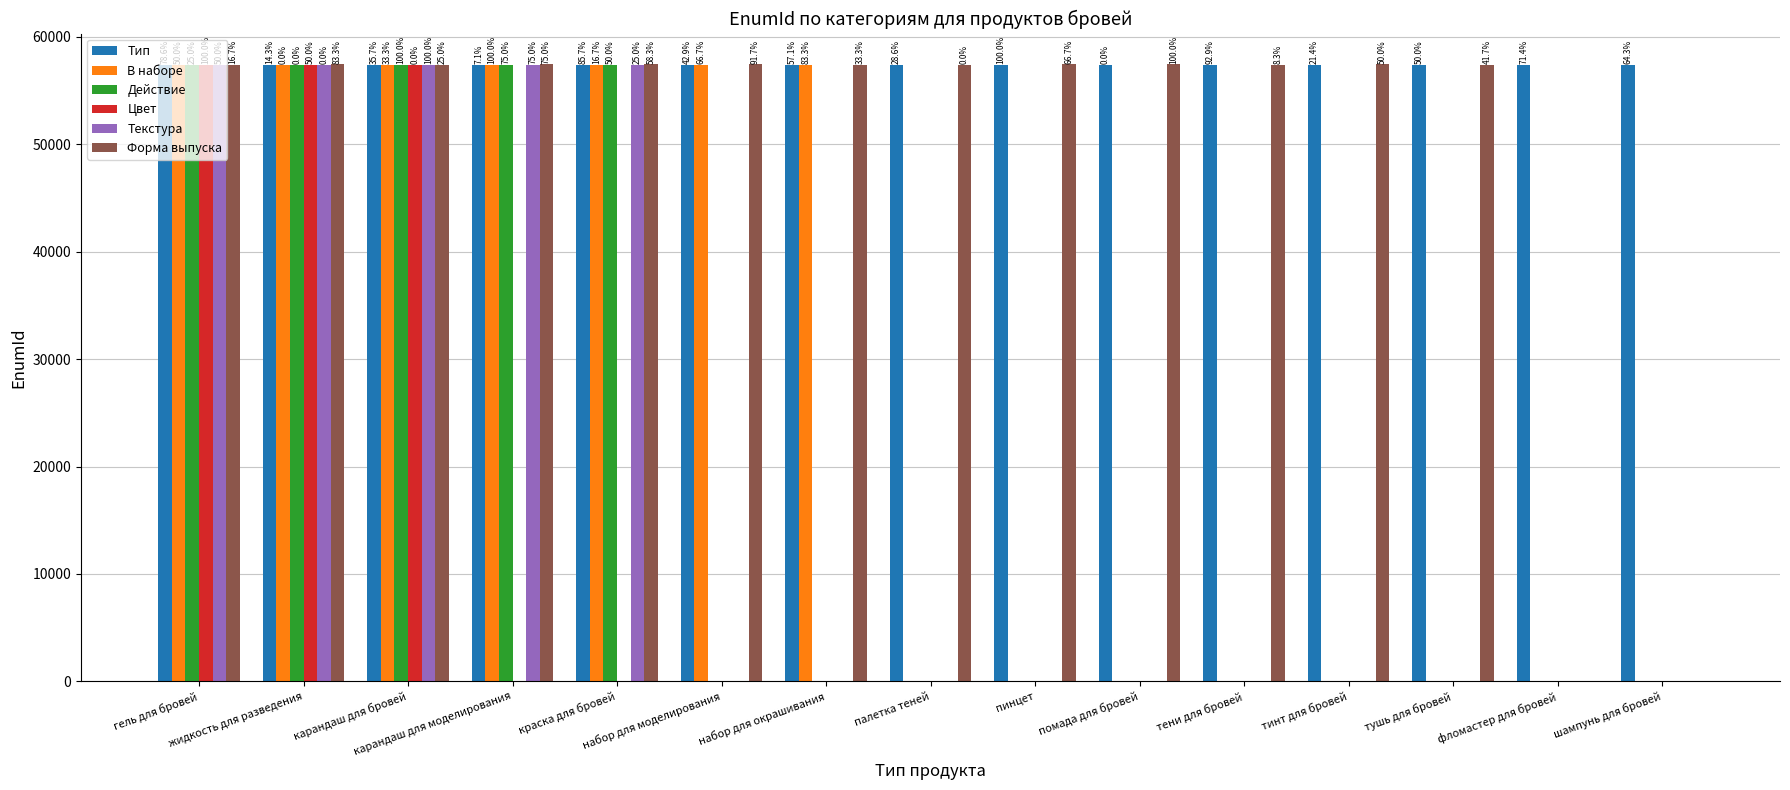

List the series in order of their peak value, highest first.

Форма выпуска, Текстура, Цвет, Действие, В наборе, Тип